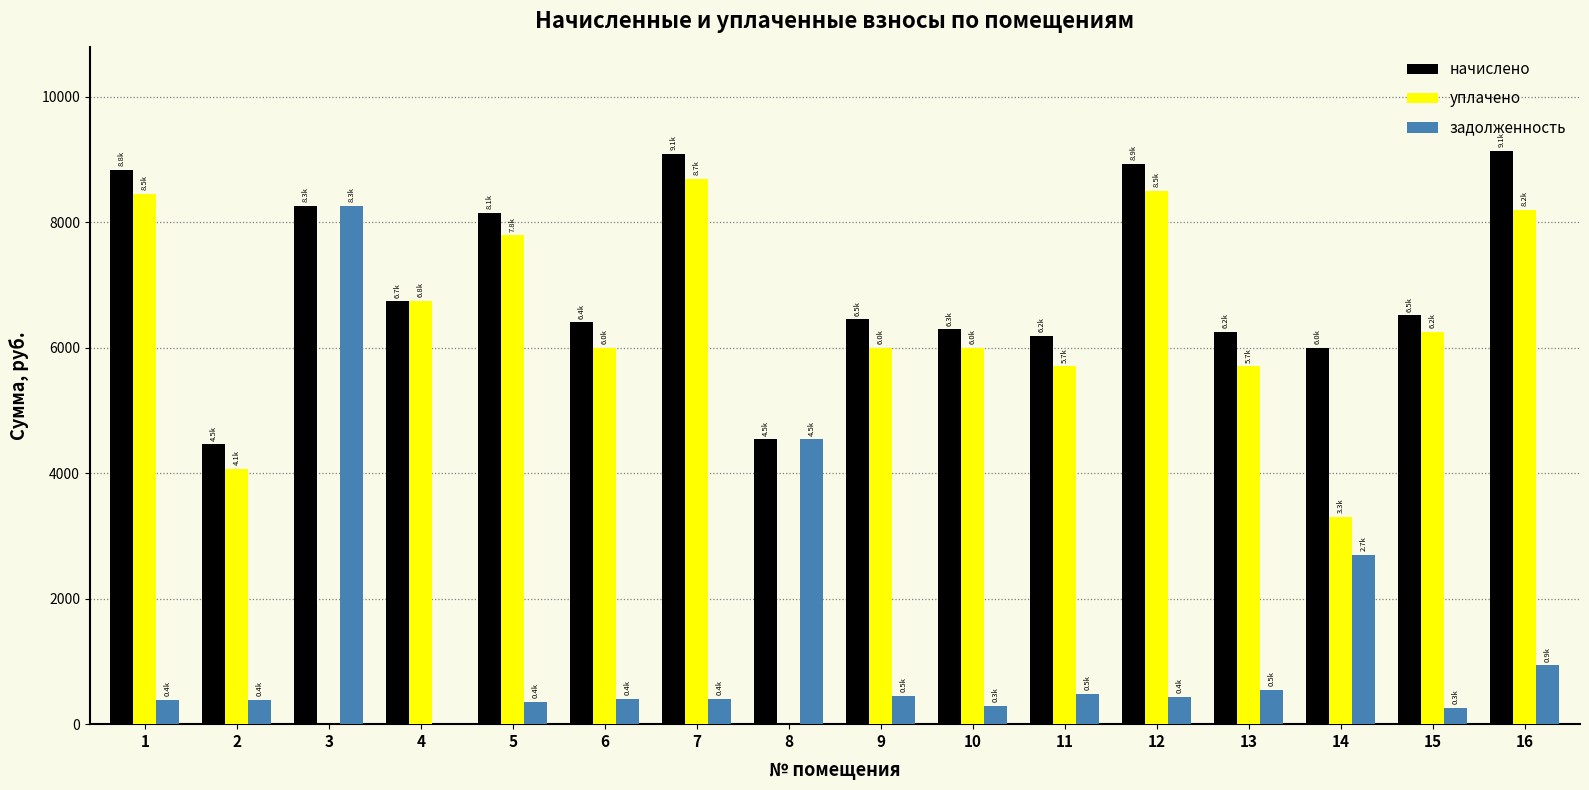

What are all the series names shown in the legend?

начислено, уплачено, задолженность